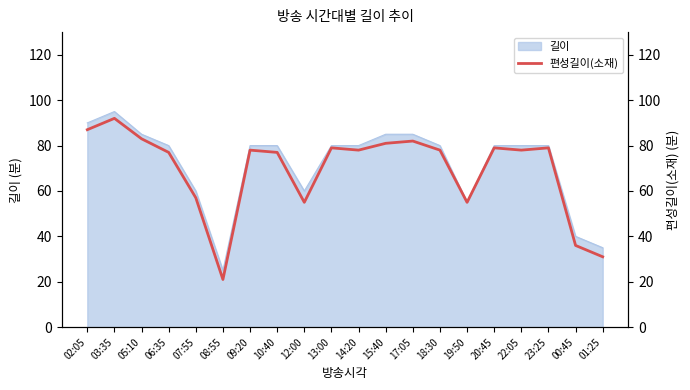

Reading right to left, transcribe all the data shown in this chart.

31	36	79	78	79	55	78	82	81	78	79	55	77	78	21	57	77	83	92	87